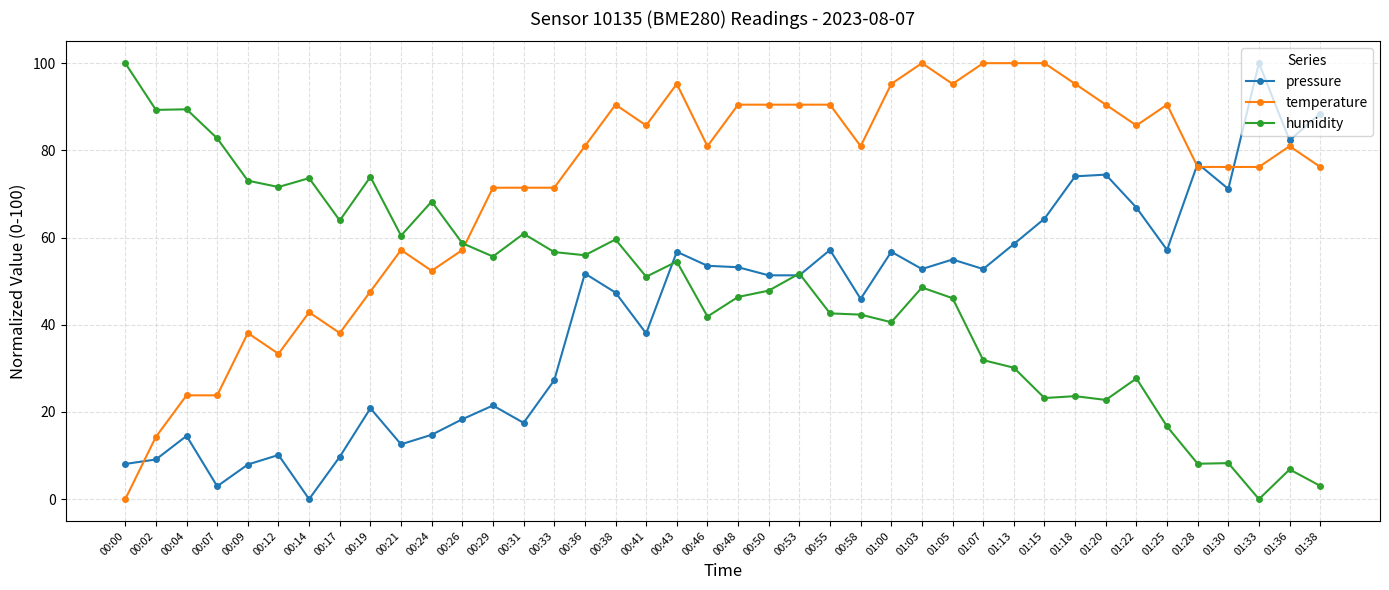

List the series in order of their overall mean, lowest first.

pressure, humidity, temperature